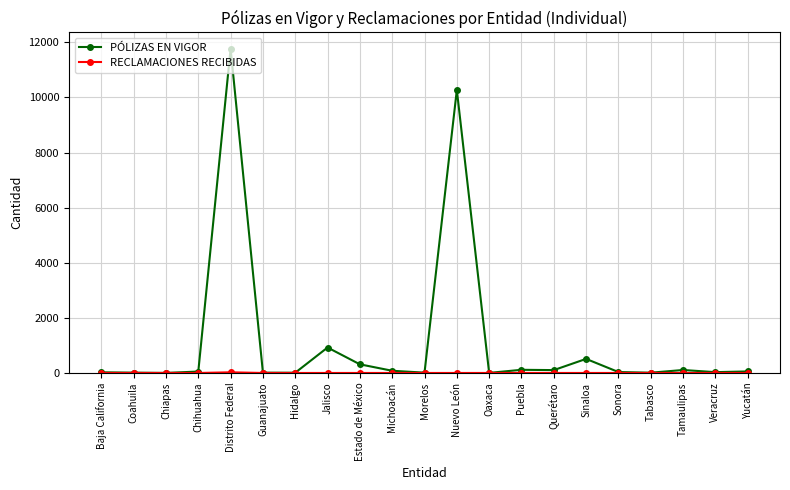

Which series has the largest range (max minus min)?

PÓLIZAS EN VIGOR